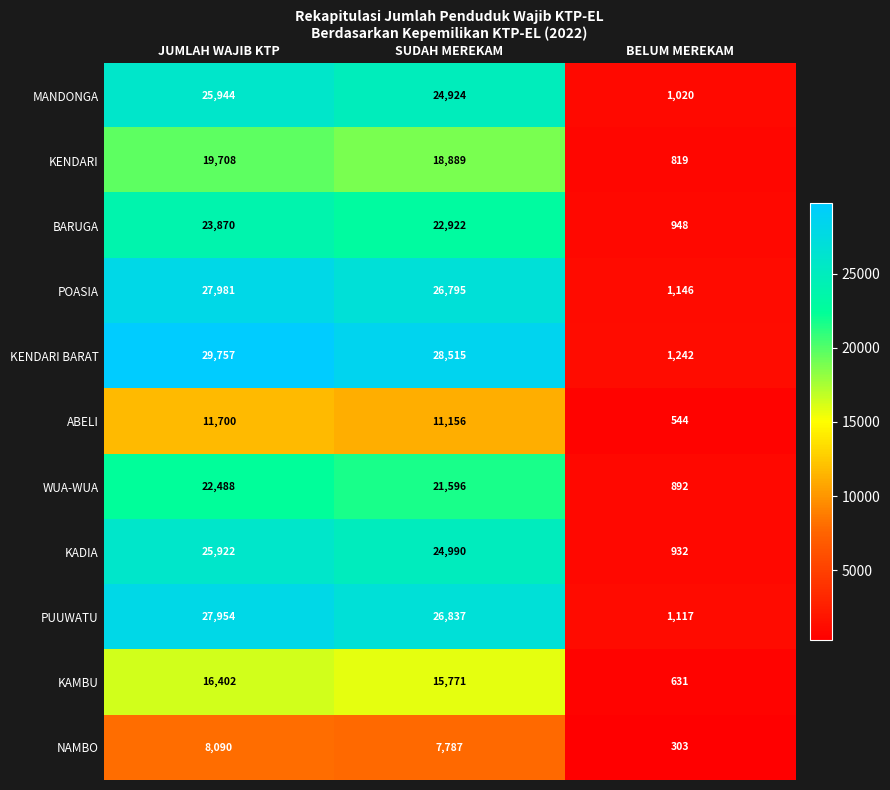

What is the approximate value of BARUGA at SUDAH MEREKAM?

22922